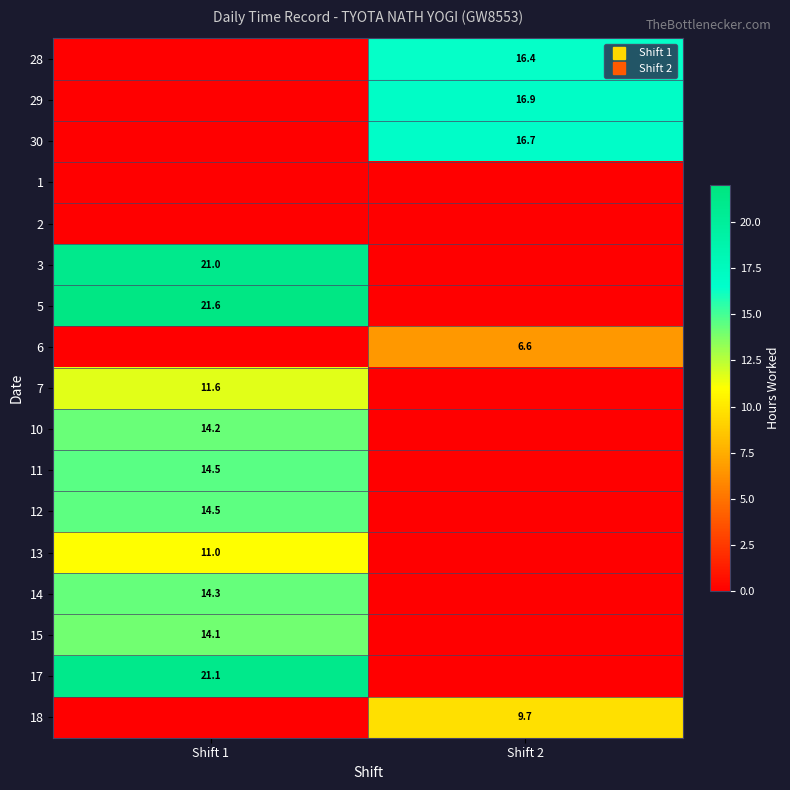

How many categories are shown in the chart?

2